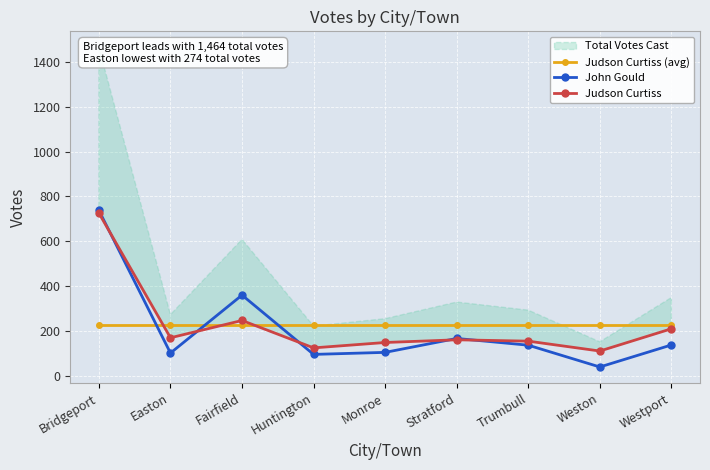

What is the smallest value displayed?

41.0